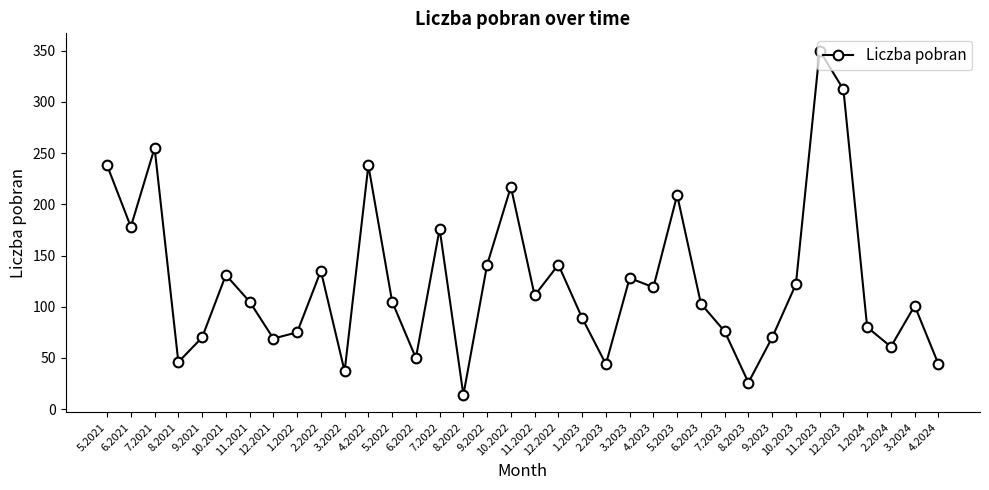

Which category has the highest value across all series?

11.2023